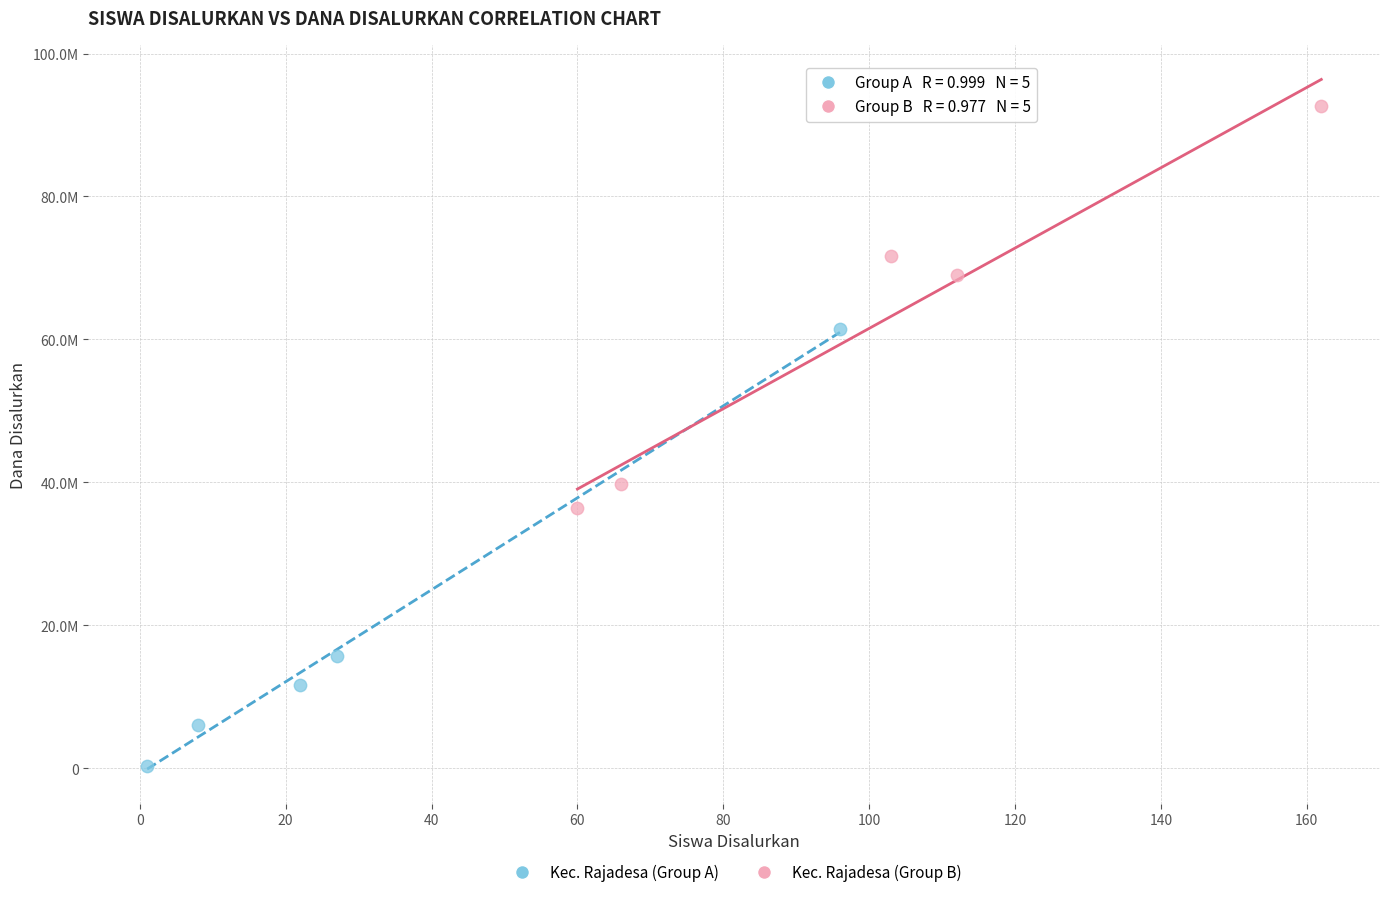

Which series has the widest spread of Y values?

Kec. Rajadesa (Group A)